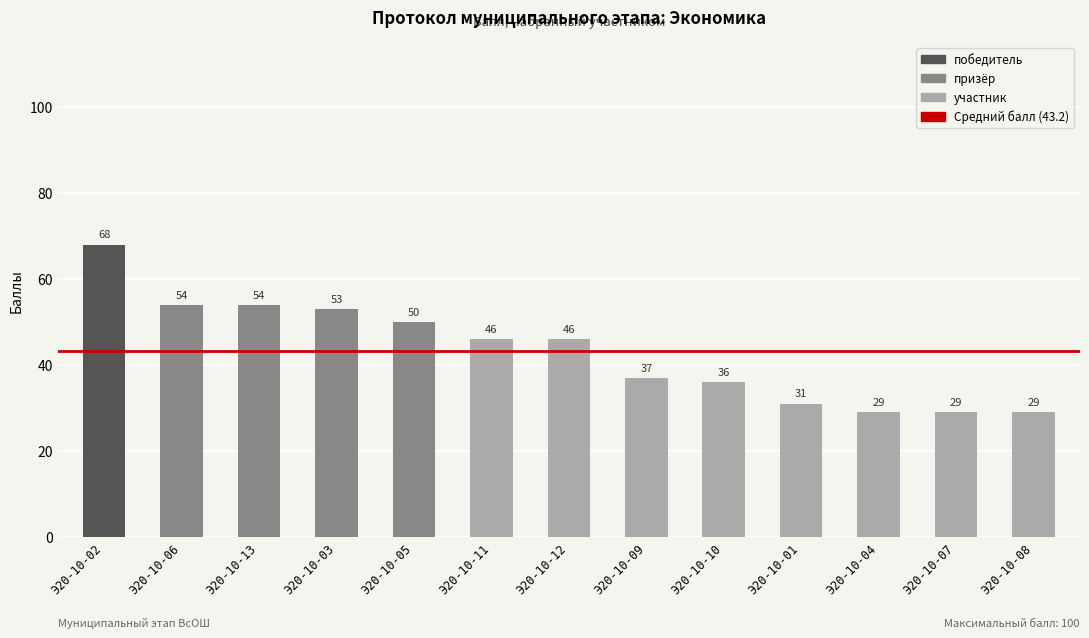

What is the average value?

43